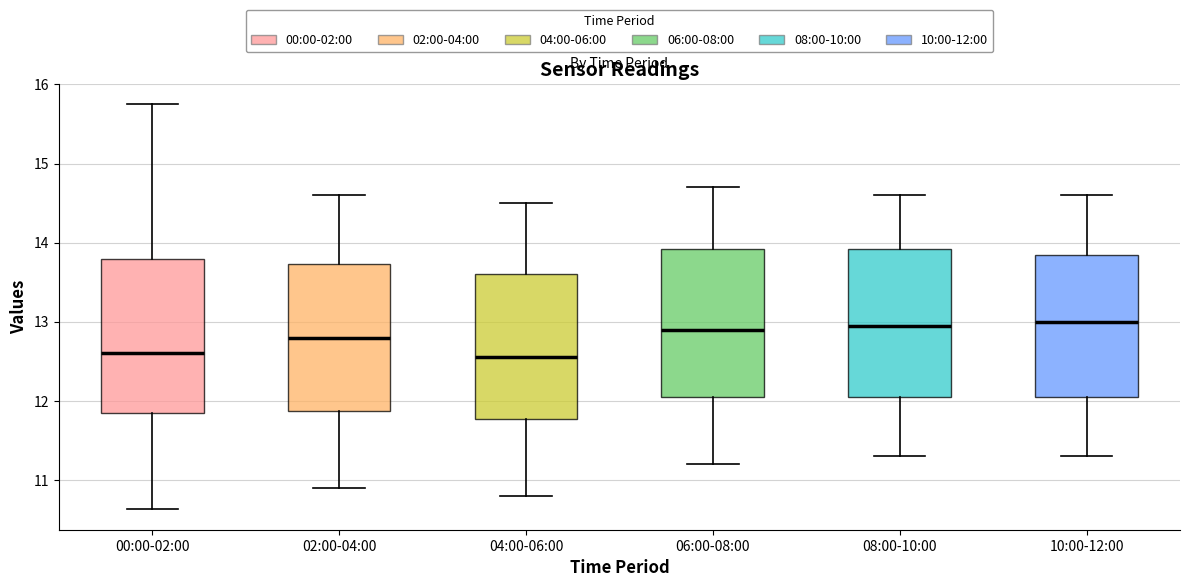

Reading left to right, read every box against the y-axis: the position of its median line, the range the box covers, and the ends of its whiskers. The values are not printed on the chart, so give them approximately, as read against the axis.

00:00-02:00: median 12.6, box 11.8 to 13.8, whiskers 10.6 to 15.8
02:00-04:00: median 12.8, box 11.9 to 13.7, whiskers 10.9 to 14.6
04:00-06:00: median 12.6, box 11.8 to 13.6, whiskers 10.8 to 14.5
06:00-08:00: median 12.9, box 12.1 to 13.9, whiskers 11.2 to 14.7
08:00-10:00: median 13.0, box 12.1 to 13.9, whiskers 11.3 to 14.6
10:00-12:00: median 13.0, box 12.1 to 13.9, whiskers 11.3 to 14.6